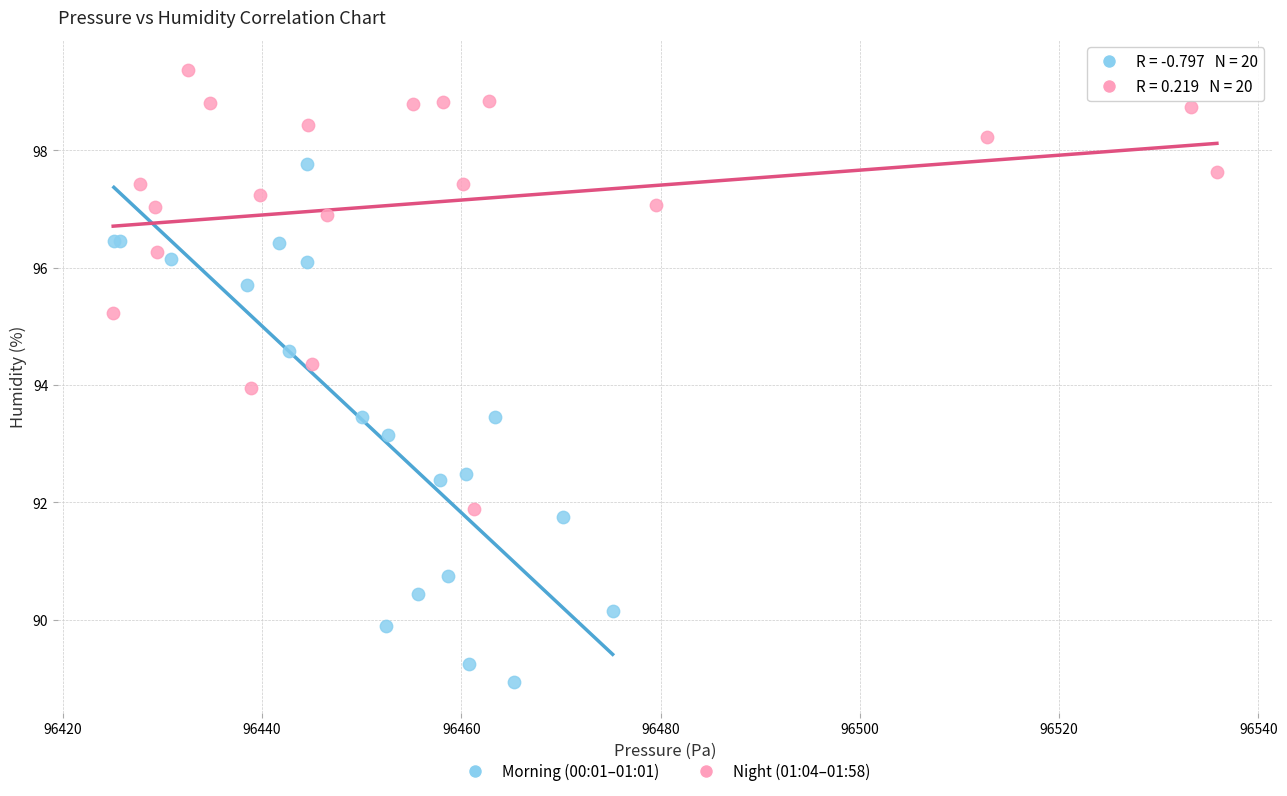

Which series reaches the maximum Y coordinate?

Night (01:04–01:58)